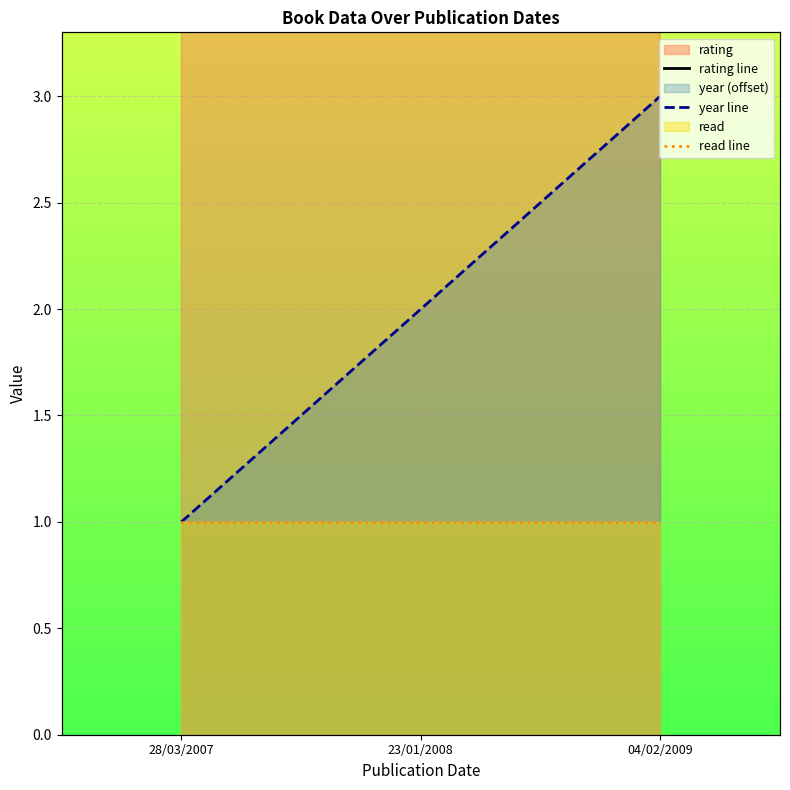

At which category does the chart reach its minimum across all series?

28/03/2007